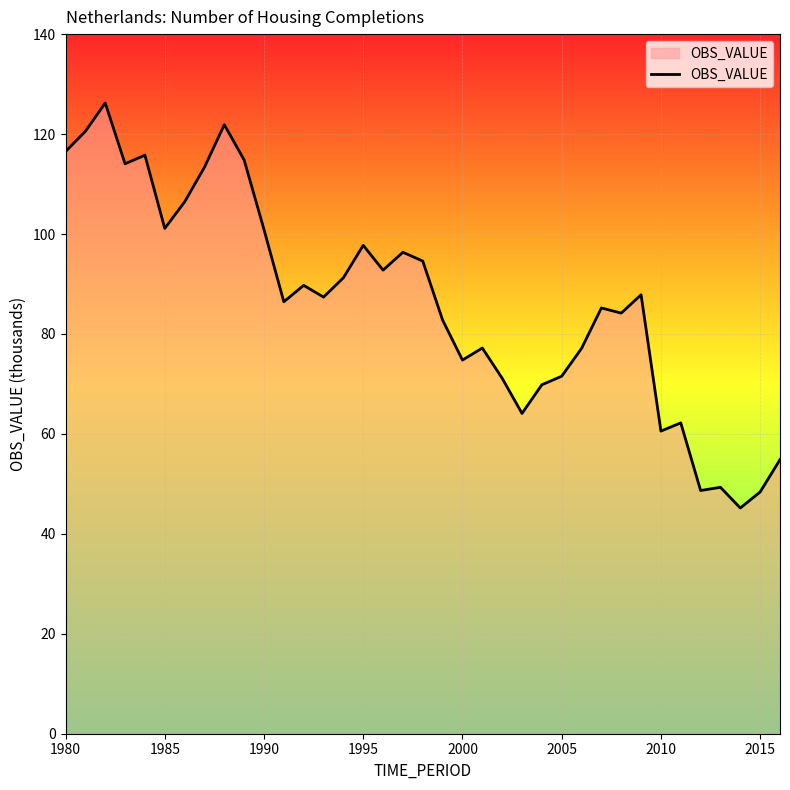

What is the minimum value shown in the chart?

45.2